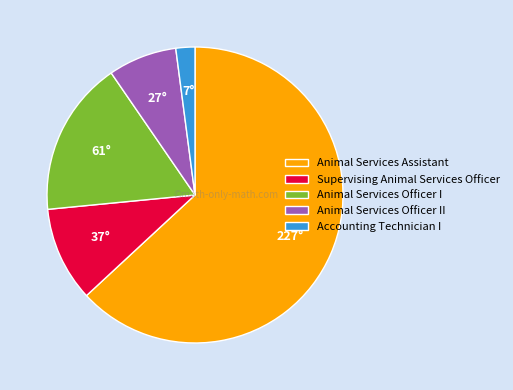

Is there any slice that represents more than half of the pie?

Yes